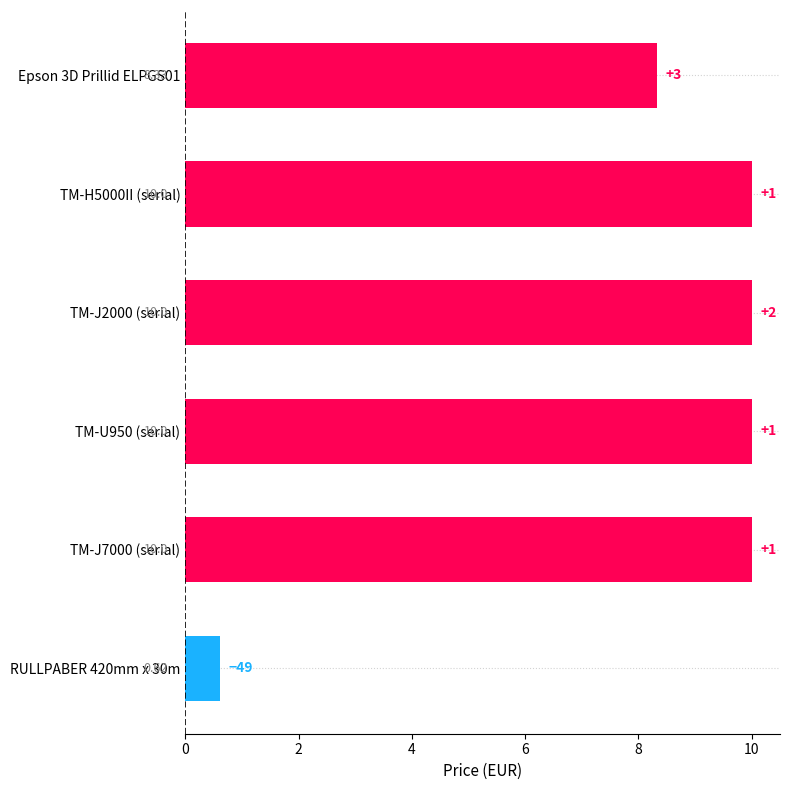

At which category does the chart reach its minimum across all series?

RULLPABER 420mm x 30m